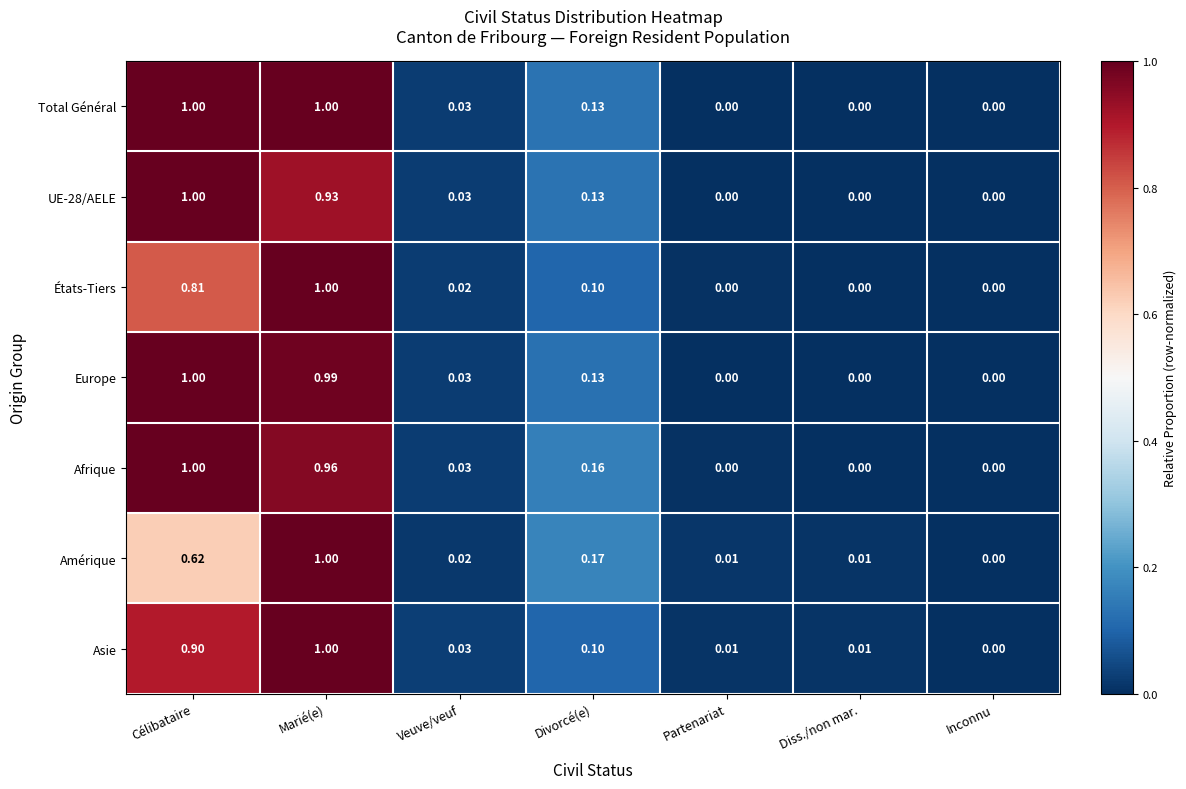

Which series has the largest total across all categories?

Total Général